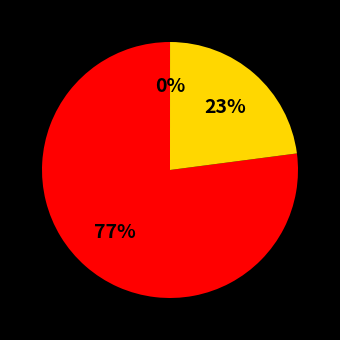

To the nearest percent, what is the difference between the largest and smallest slice percentages?

77%